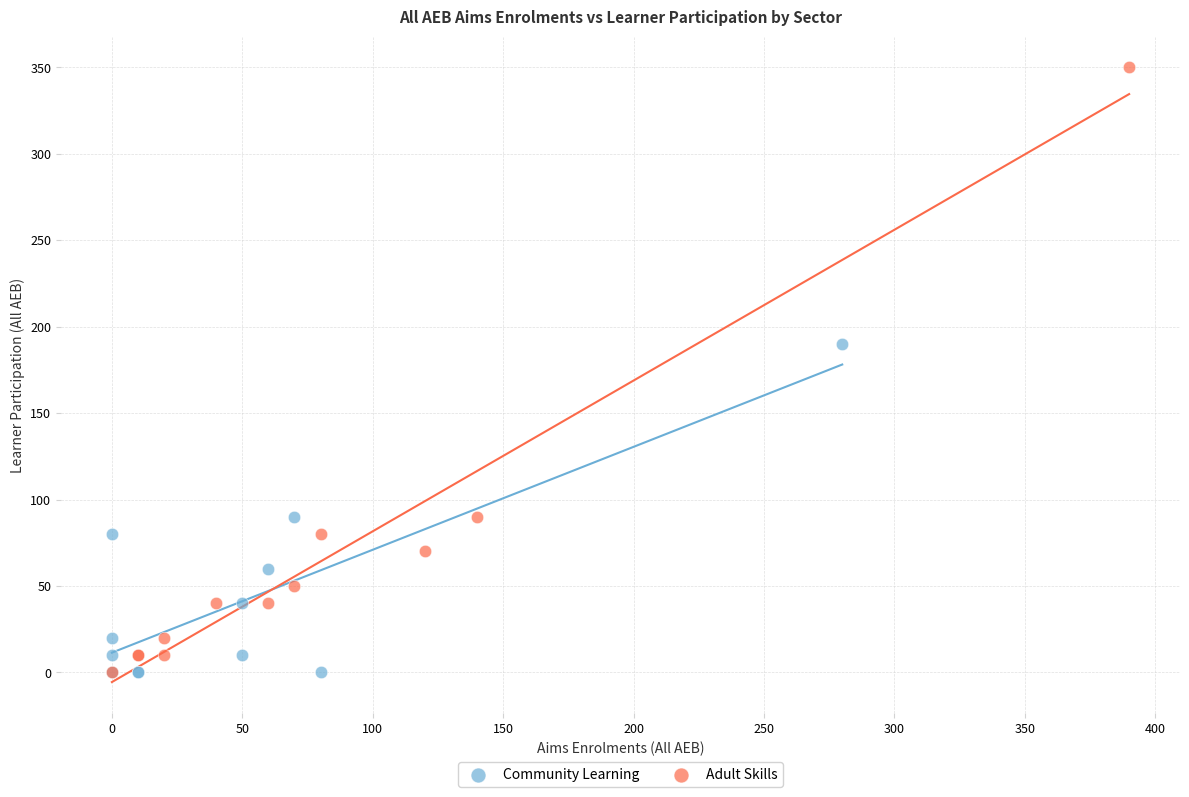

Which series has the widest spread of Y values?

Adult Skills